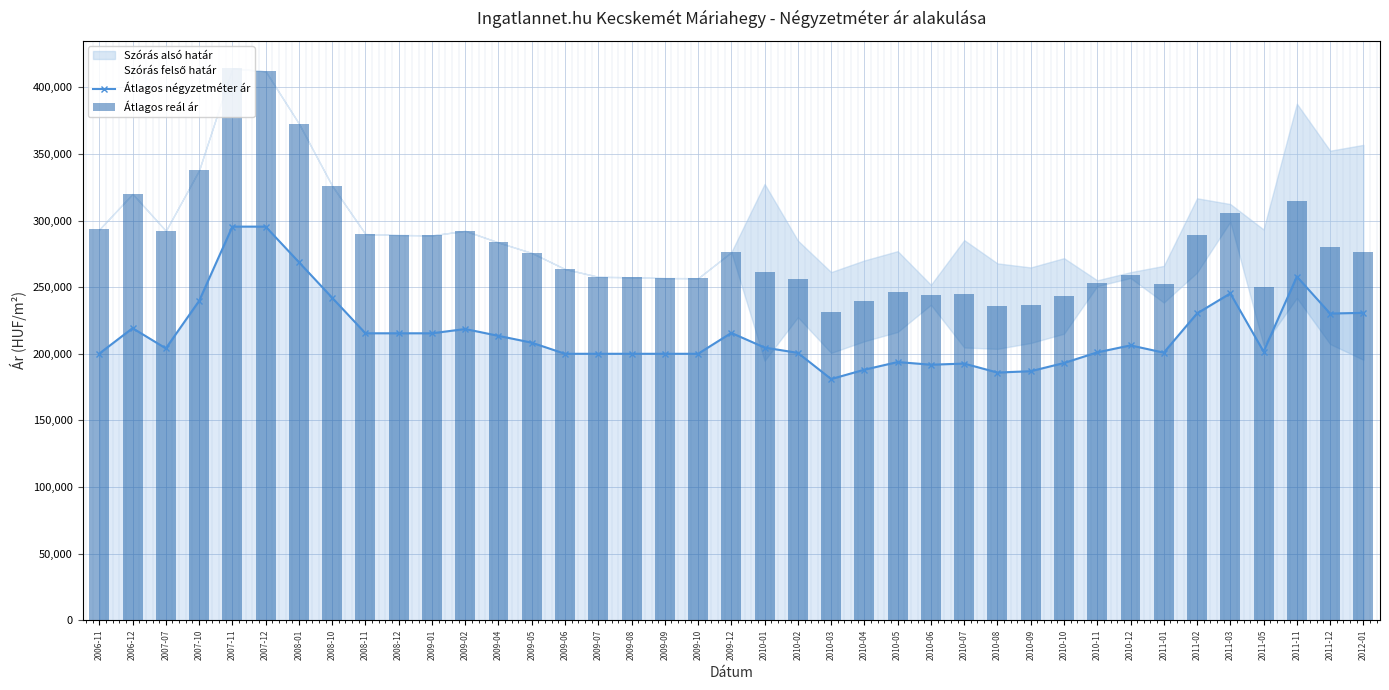

What is the sum of the Szórás felső határ values at 2007-07 and 2008-10?

618383